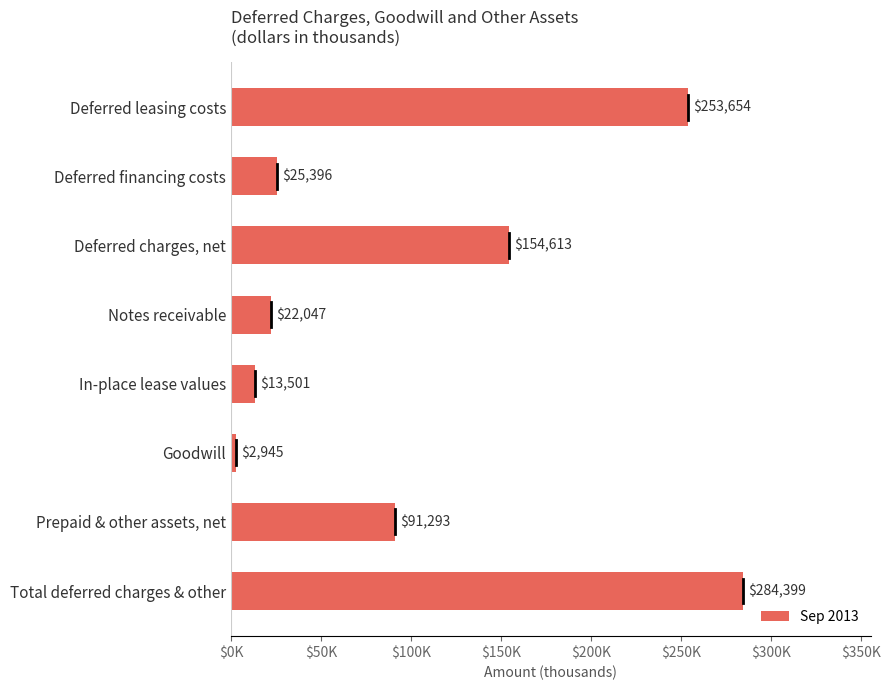

At which category does the chart reach its peak across all series?

Total deferred charges & other